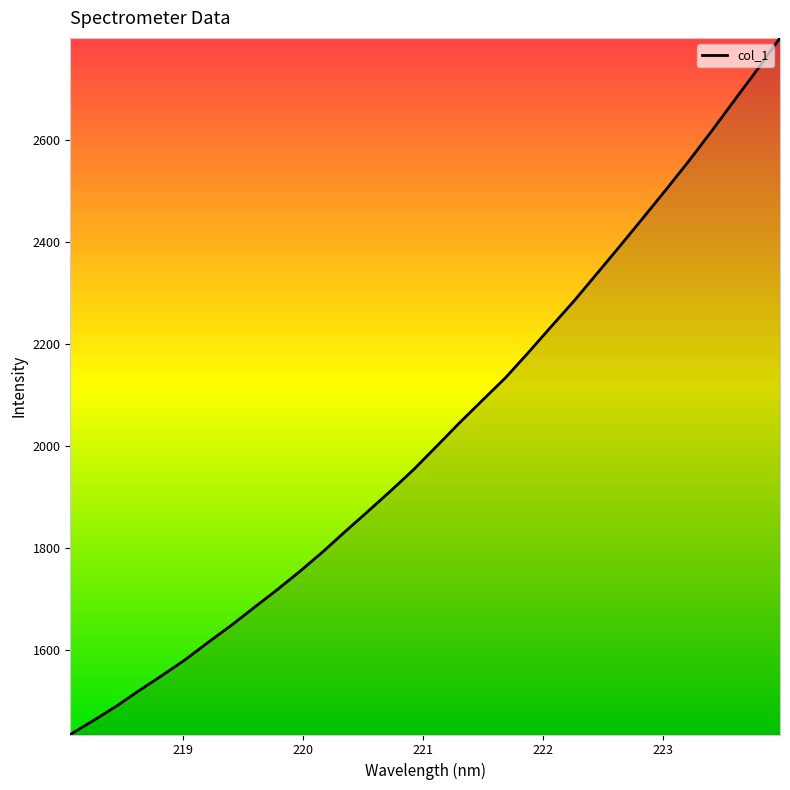

How many values are below 1999?

16